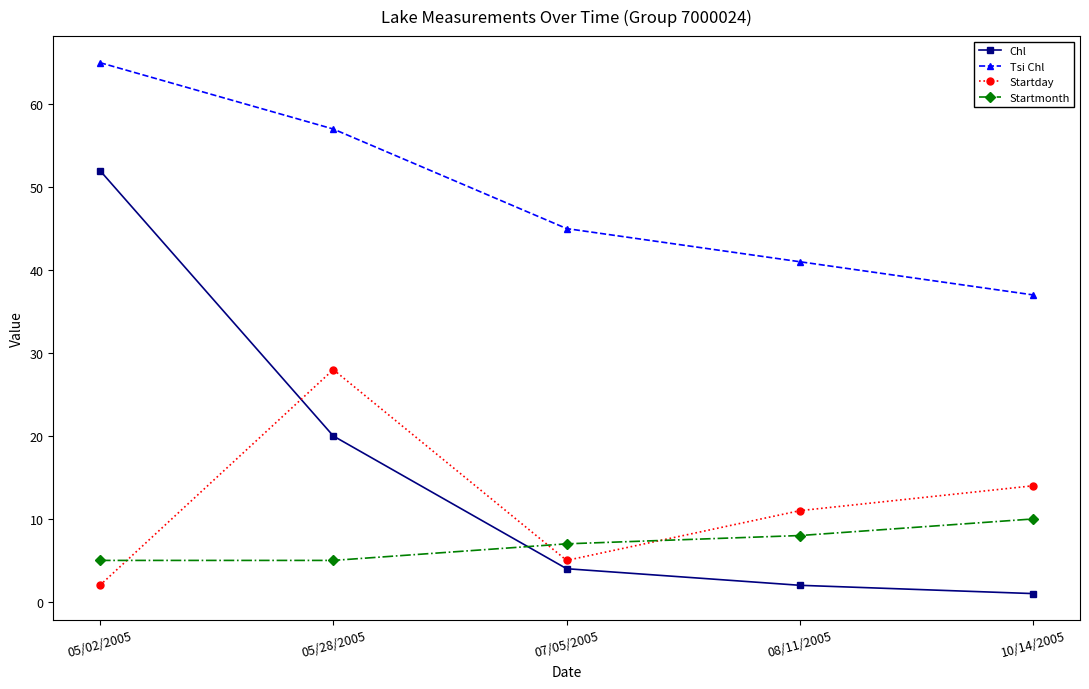

What is the total value across all series at 08/11/2005?

62